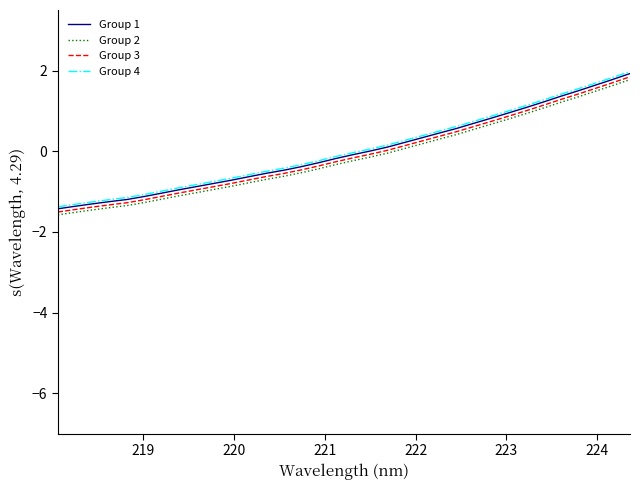

True or false: Group 4 and Group 2 intersect in this chart.

False